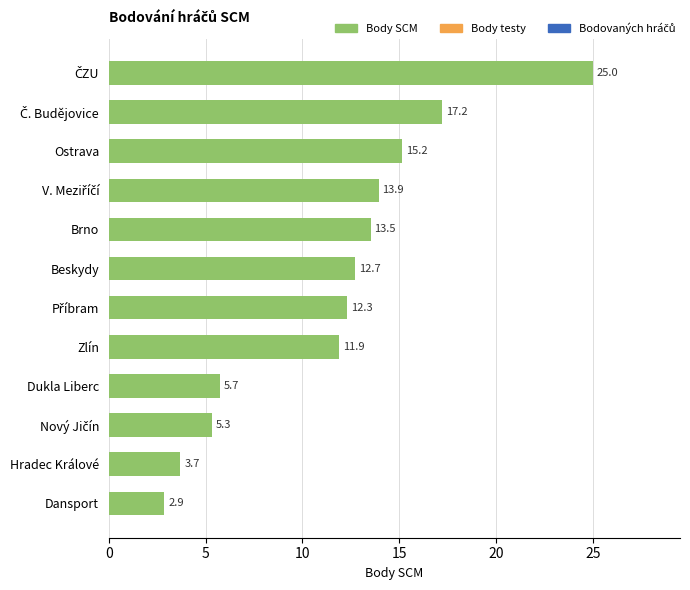

What is the average value?

11.6